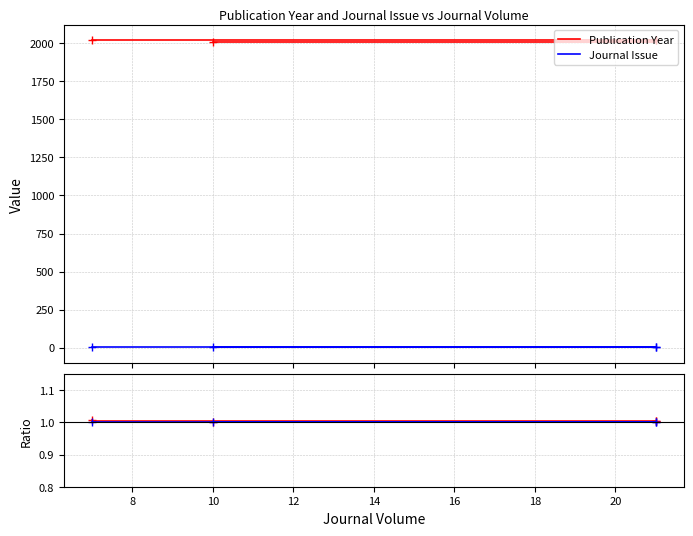

Between 6 and 10, which is larger?

10